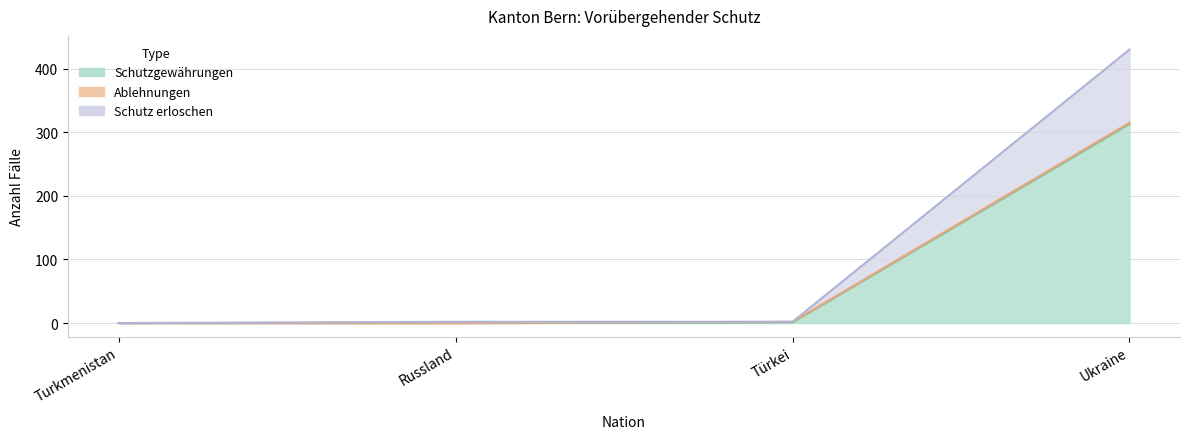

At which label is Schutzgewährungen closest to 156?

Türkei